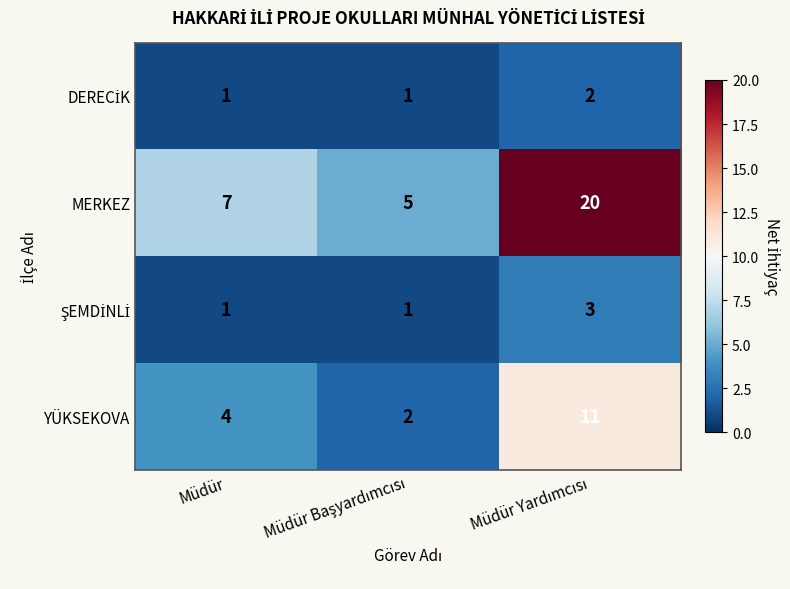

What is the highest value of the MERKEZ series?

20